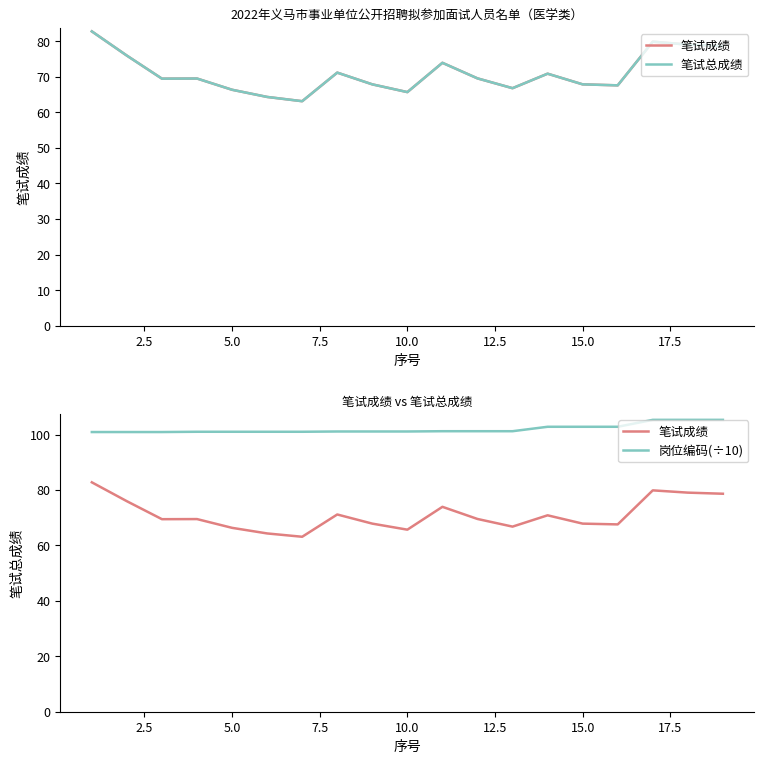

Reading left to right, extract all data points from this chart.

笔试成绩: 82.8	75.9	69.5	69.5	66.3	64.3	63.1	71.2	67.9	65.7	73.9	69.5	66.8	70.9	67.9	67.6	79.9	79.0	78.6
笔试总成绩: 82.8	75.9	69.5	69.5	66.3	64.3	63.1	71.2	67.9	65.7	73.9	69.5	66.8	70.9	67.9	67.6	79.9	79.0	78.6
岗位编码(÷10): 100.9	100.9	100.9	101.0	101.0	101.0	101.0	101.1	101.1	101.1	101.2	101.2	101.2	102.8	102.8	102.8	105.3	105.3	105.3